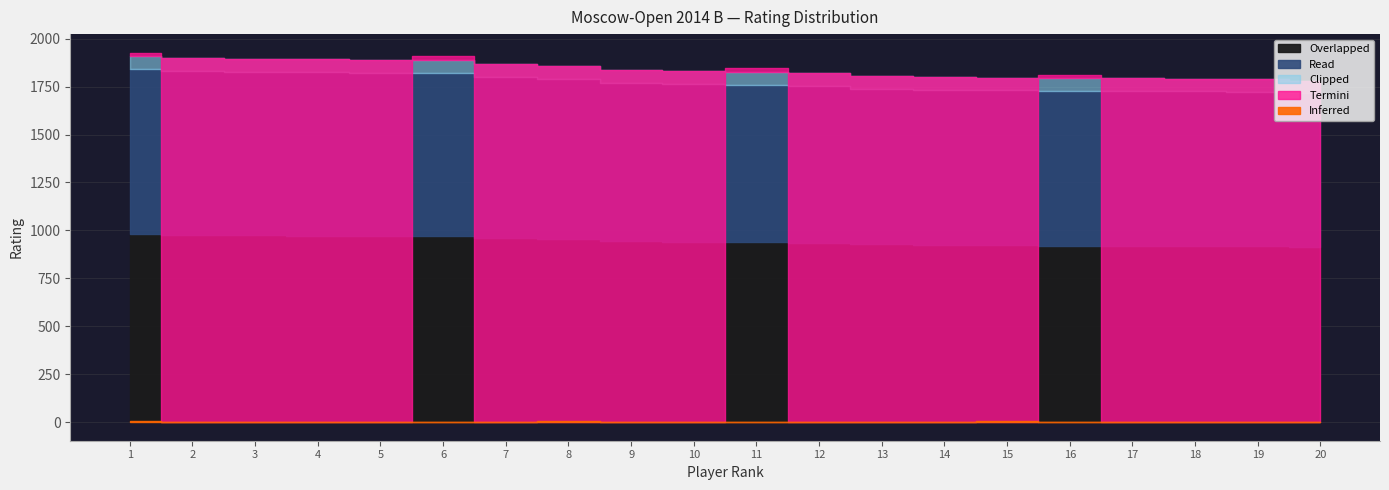

True or false: Clipped and Overlapped cross at least once.

False